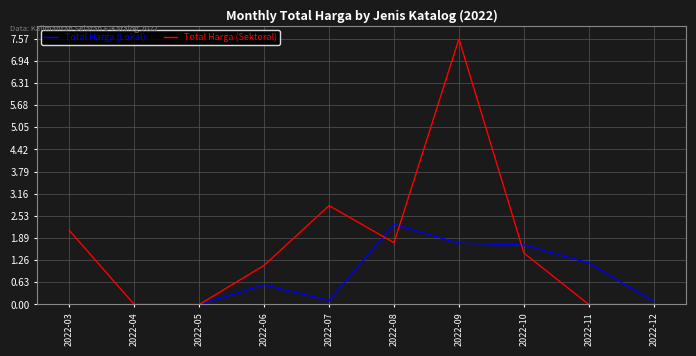

What is the sum of all Total Harga (Sektoral) values?

16.8